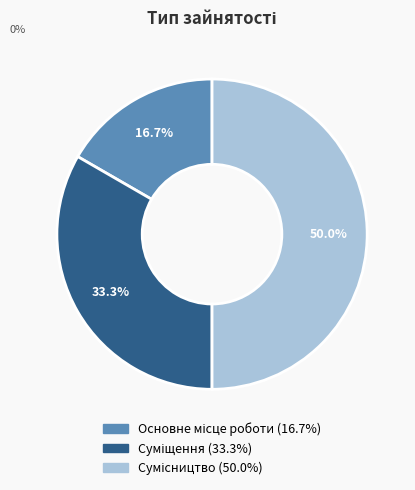

How many segments does this pie chart have?

3